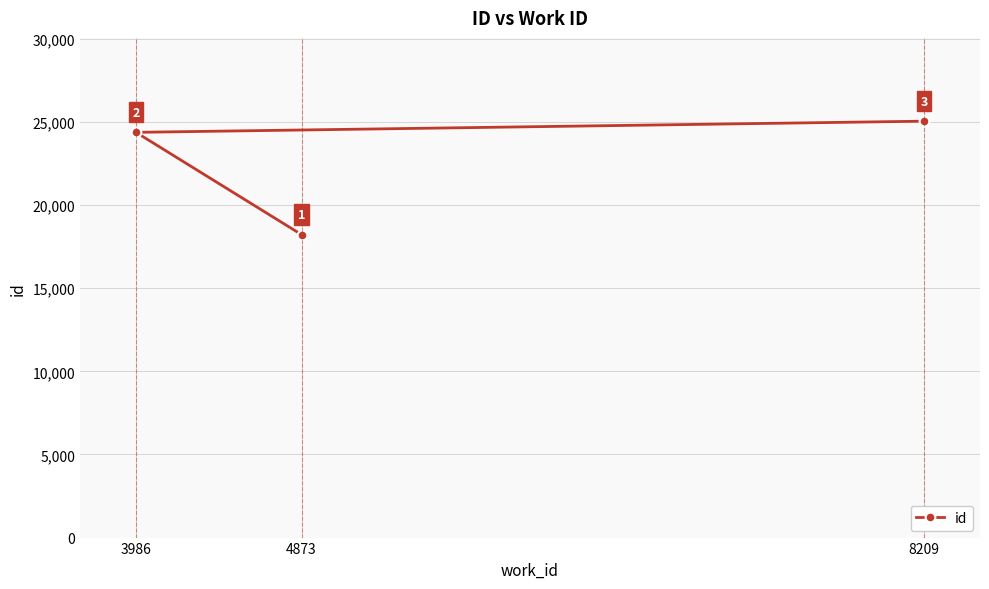

List the labels in order of value, smallest first.

4873, 3986, 8209